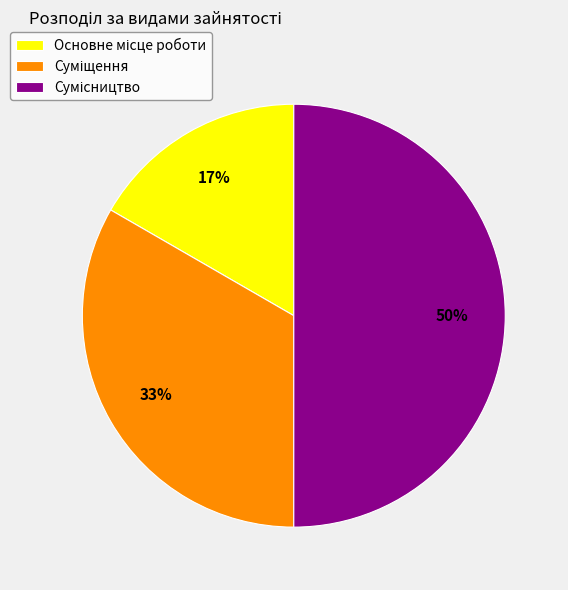

To the nearest percent, what is the average slice percentage?

33%